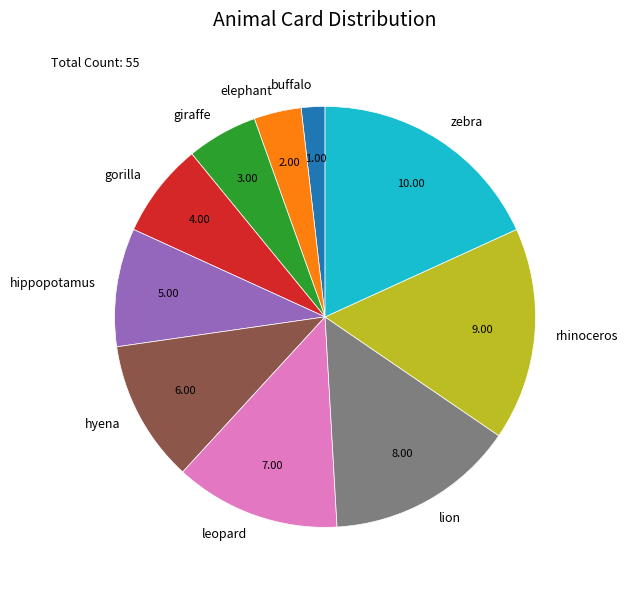

True or false: hippopotamus accounts for 9% of the total.

True